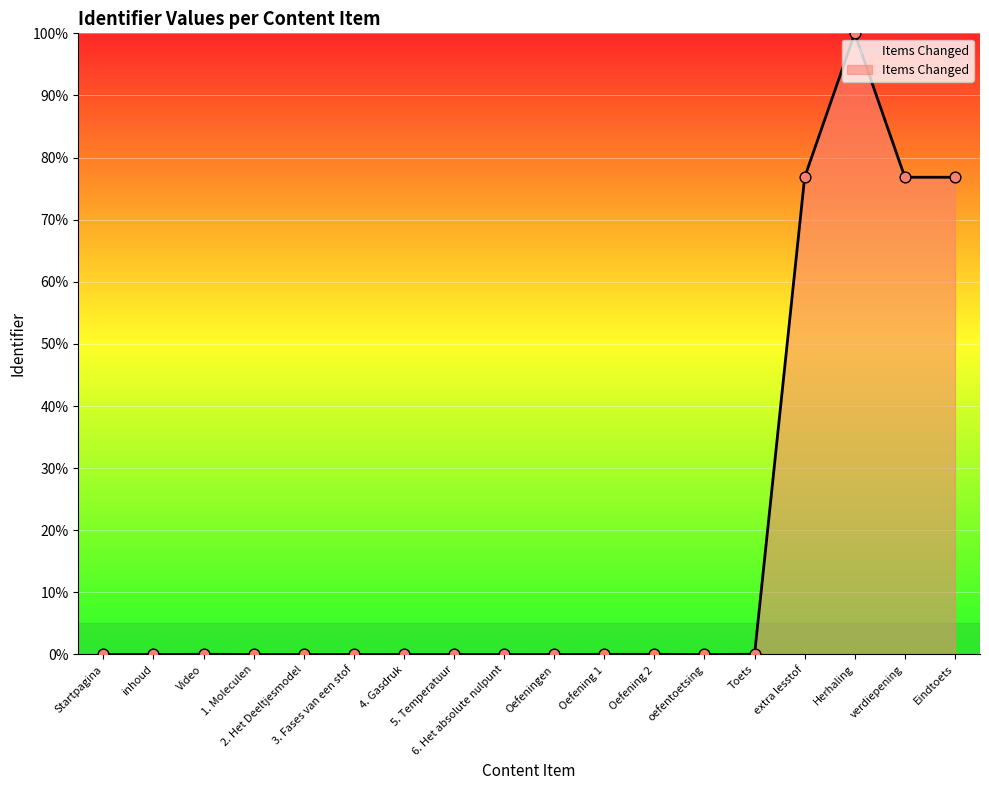

What is the change in value from 4. Gasdruk to verdiepening?

+76.8